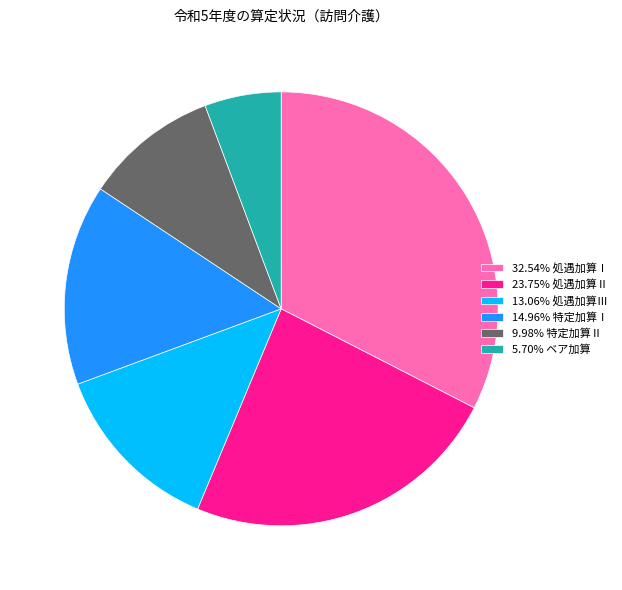

Does any single category account for the majority?

No